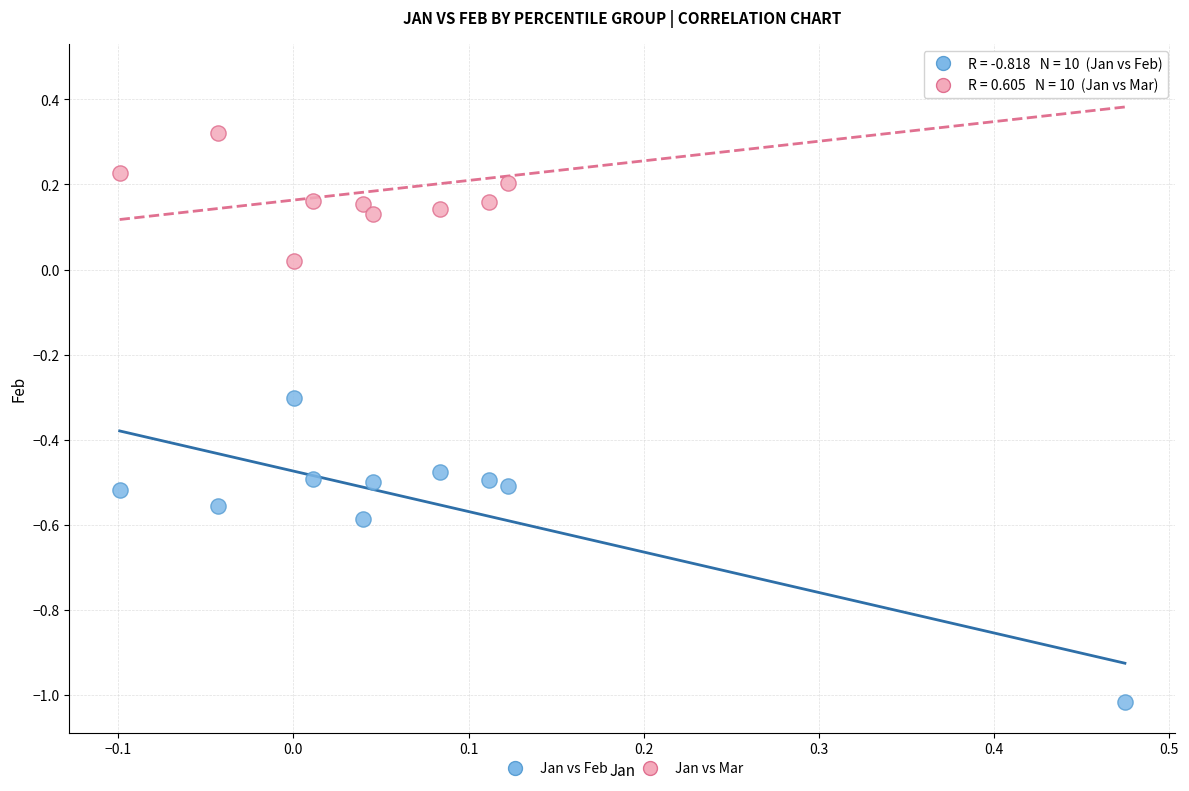

In the Jan vs Feb series, what Y value is closest to 0?

-0.3